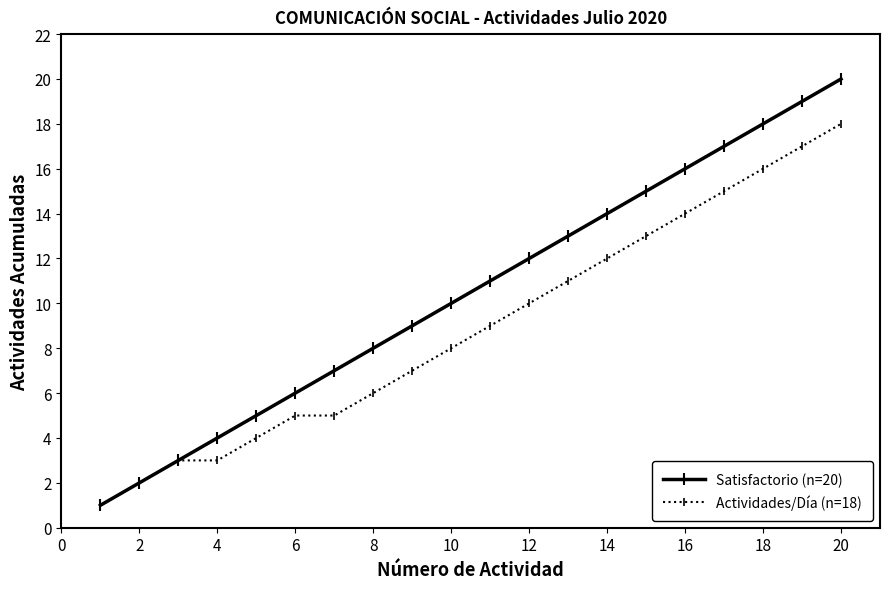

Which series has the widest spread of values?

Satisfactorio (n=20)